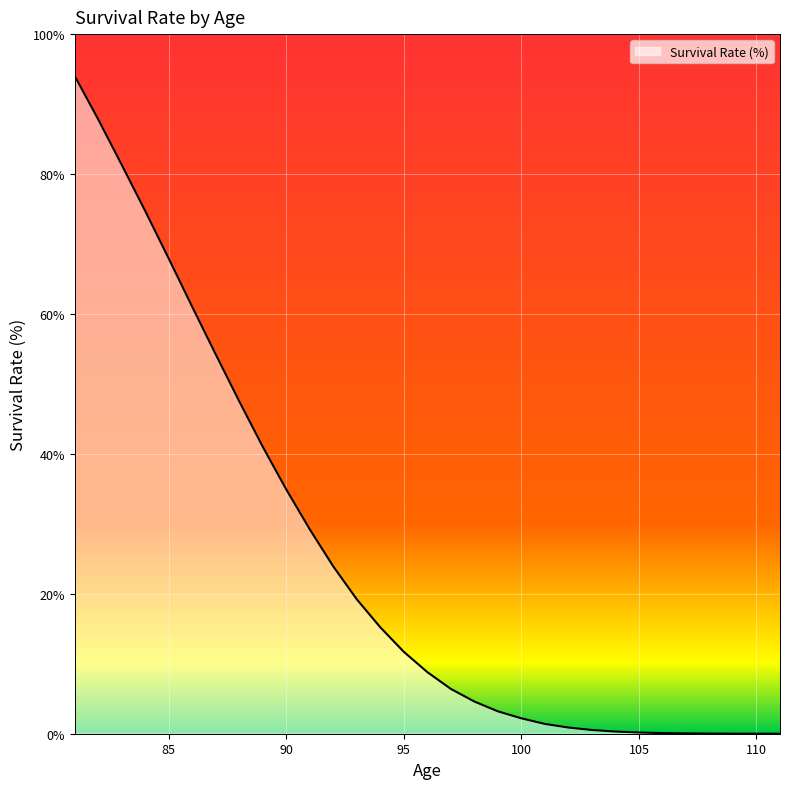

What is the average value?

24.9